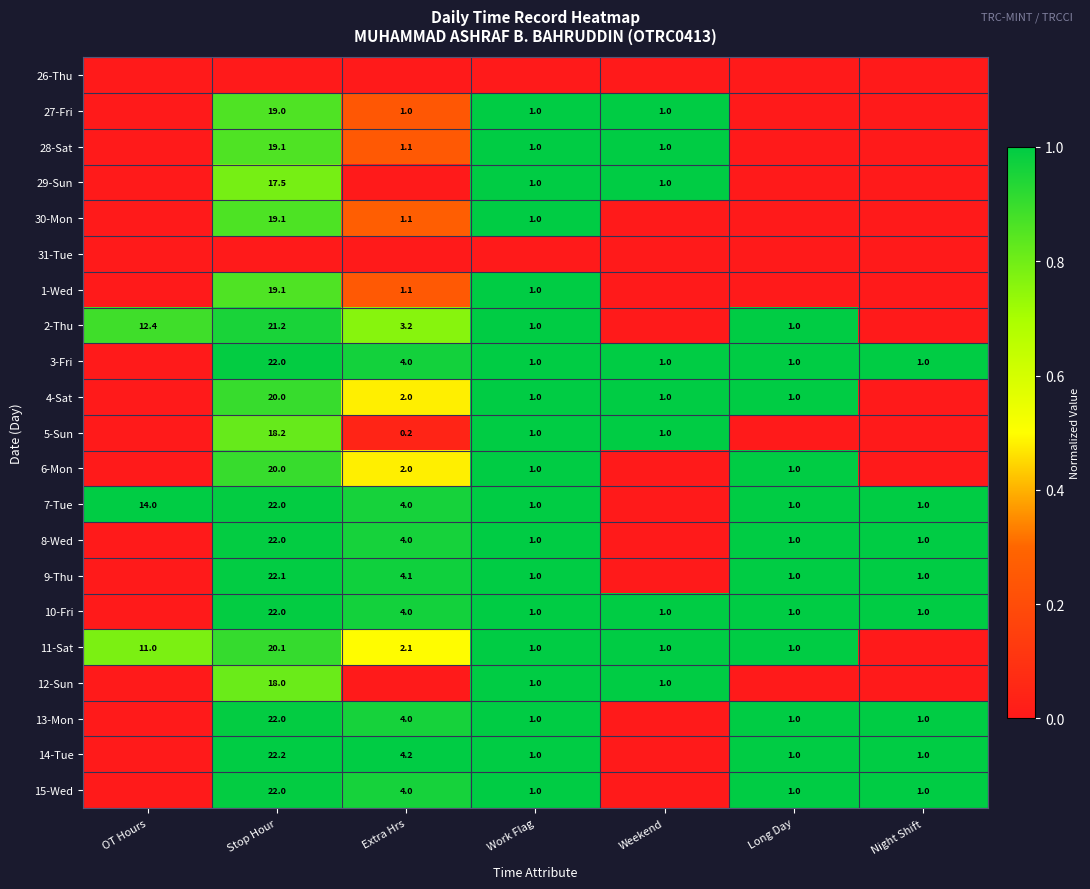

Is it true that 5-Sun equals 1.0 at Work Flag?

True